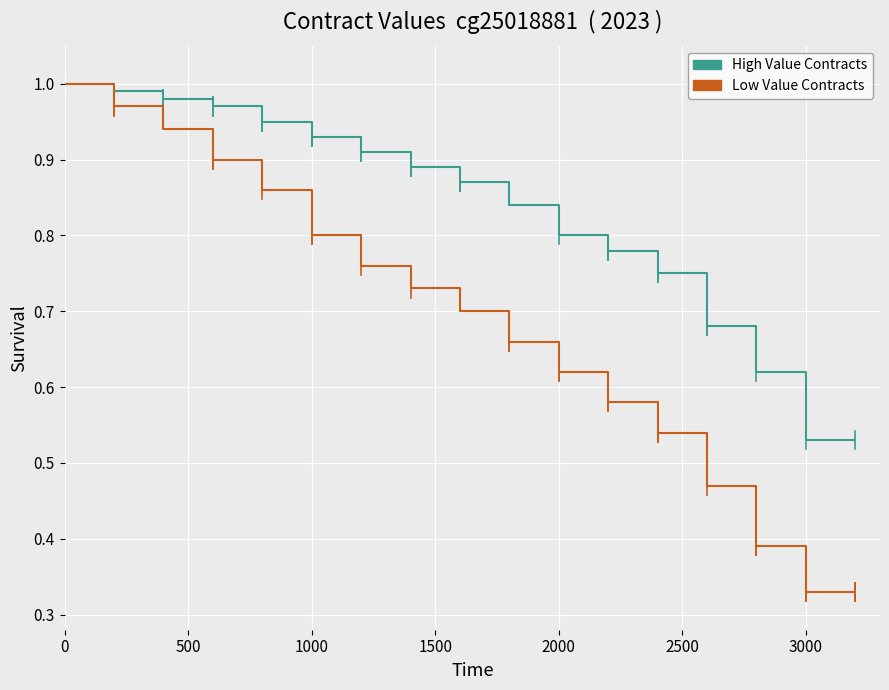

Rank the series by their average value, from lowest to highest.

Low Value Contracts, High Value Contracts